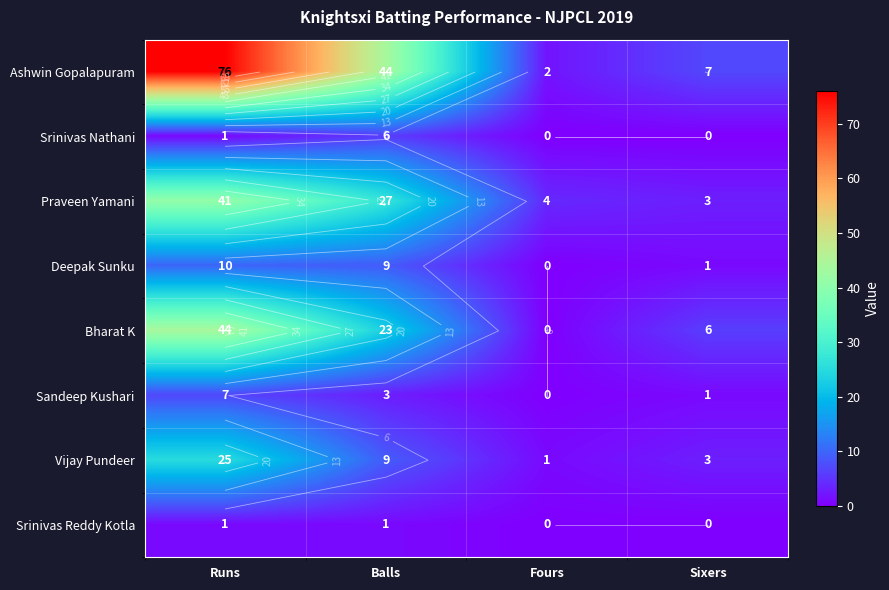

How many data points in Deepak Sunku are above 9?

1